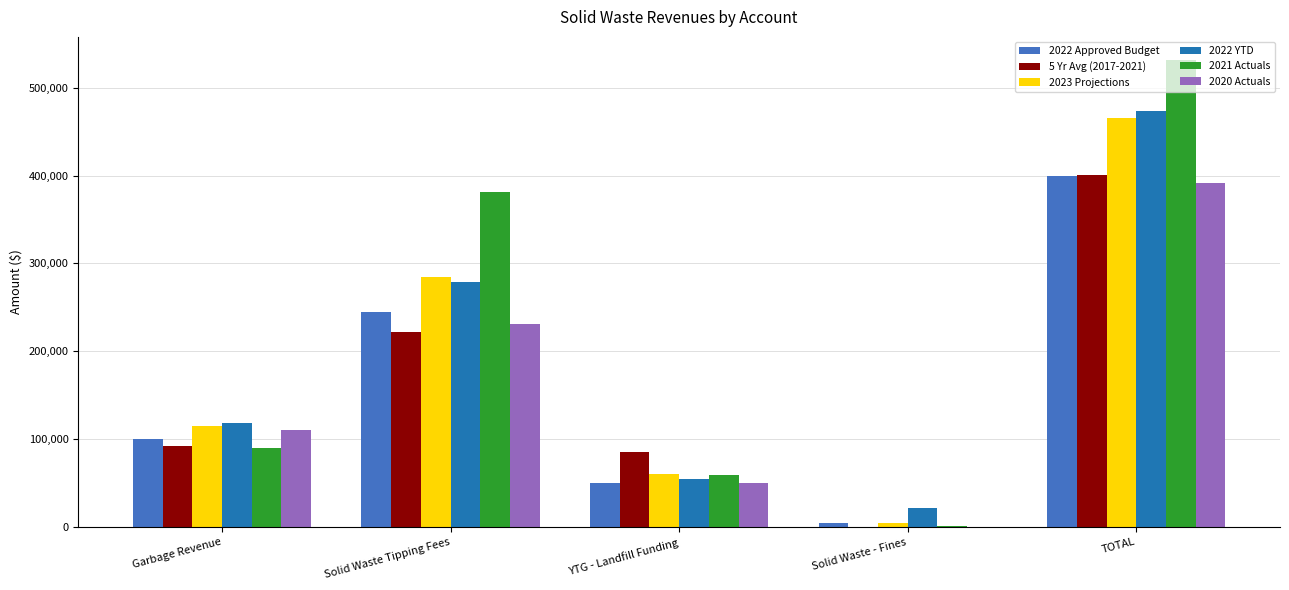

What is the average value of the 5 Yr Avg (2017-2021) series?

160099.1